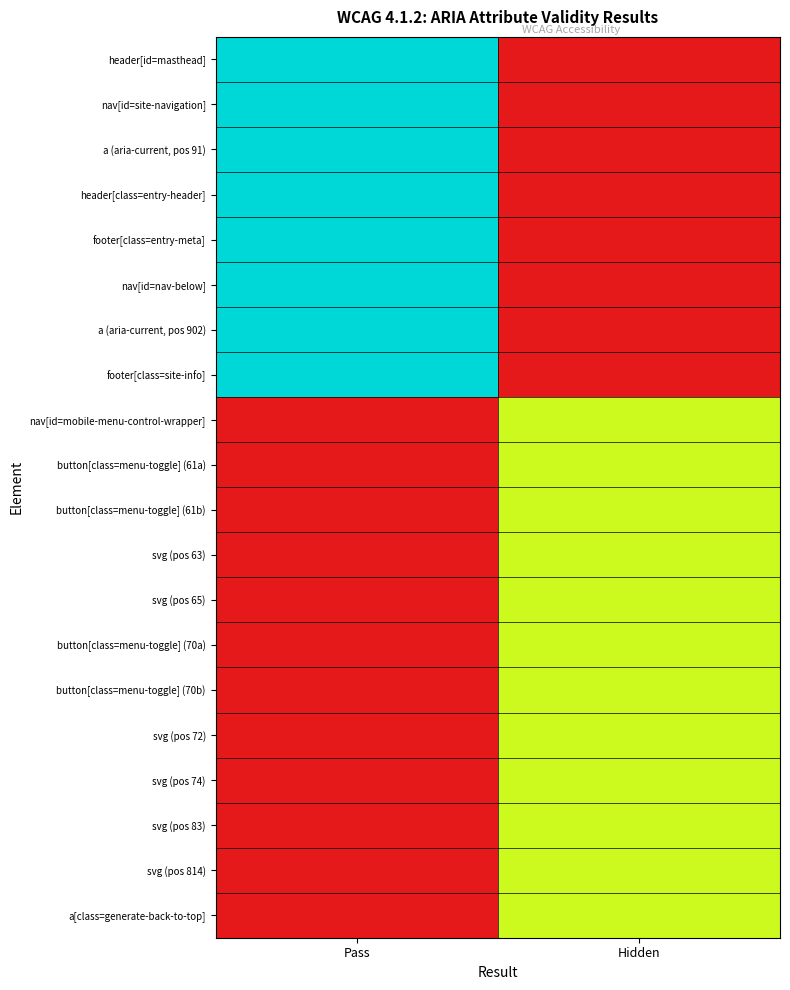

Which has a higher value, Pass or Hidden?

Pass